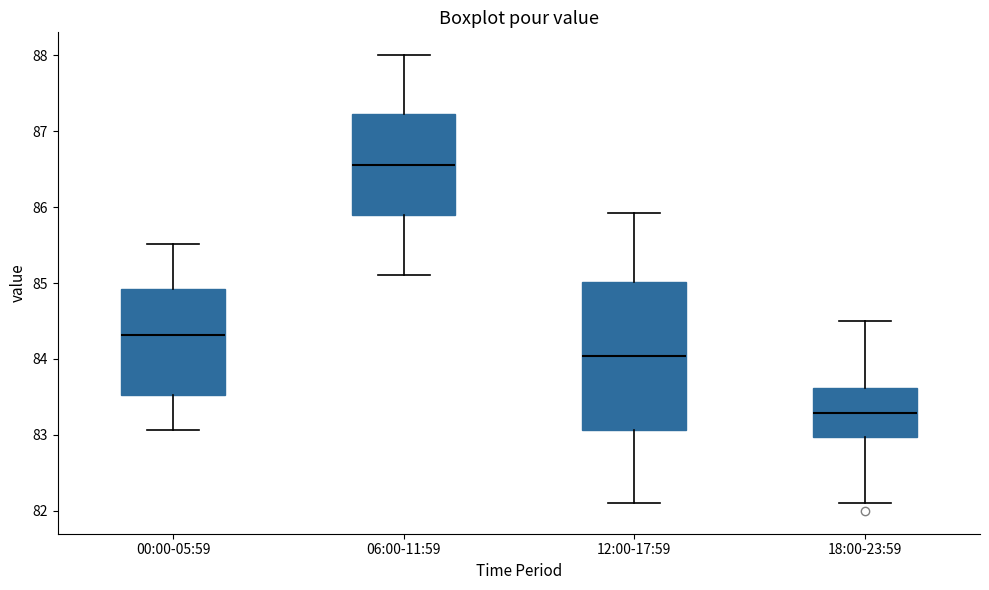

Where is the upper edge of the box for 00:00-05:59 on the y-axis? The values are not printed on the chart, so give them approximately, as read against the axis.

84.9